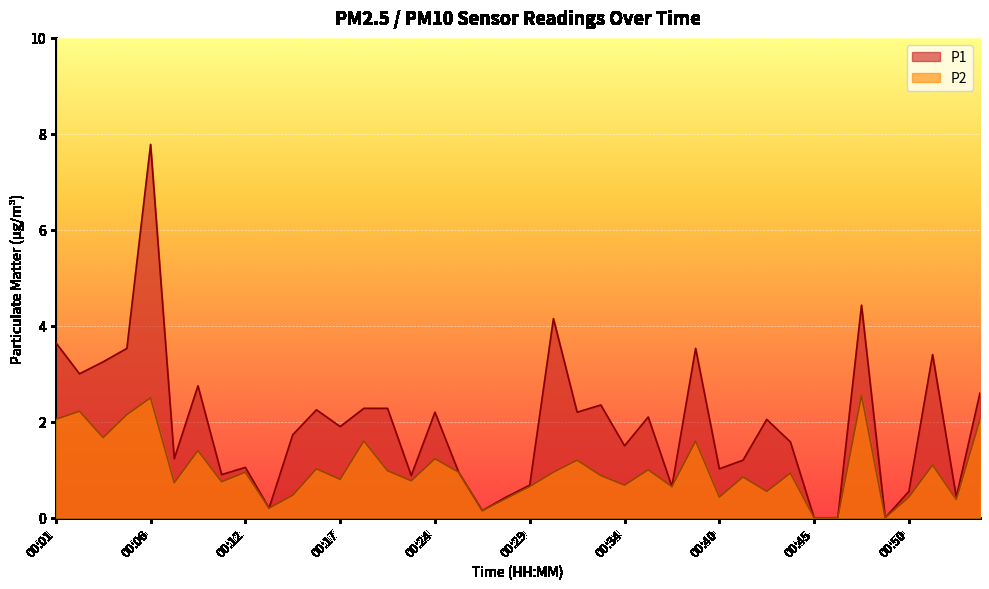

Does the chart display data point markers on the line(s)?

No